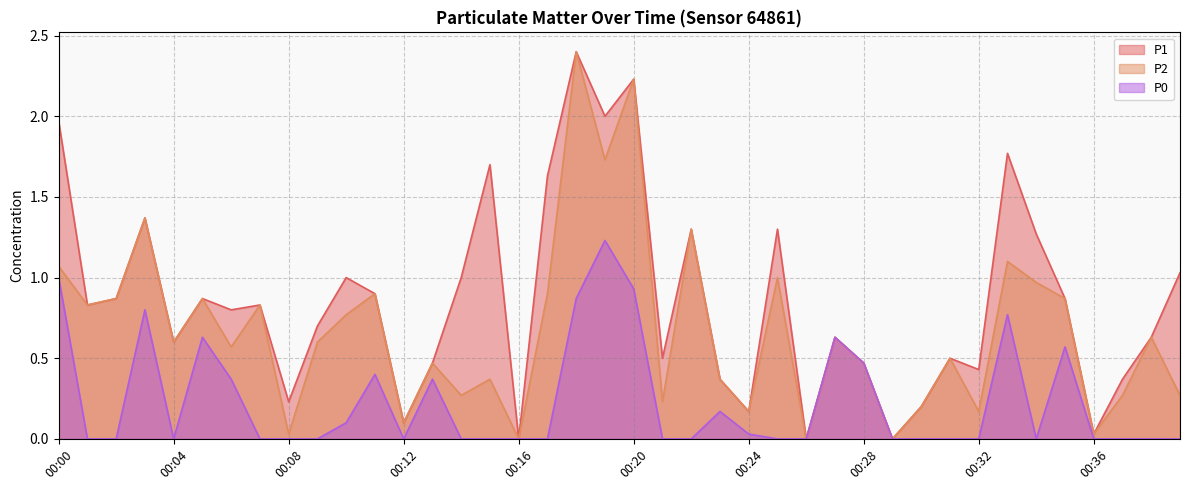

The P2 series shows 0.4 at 00:10. True or false?

False